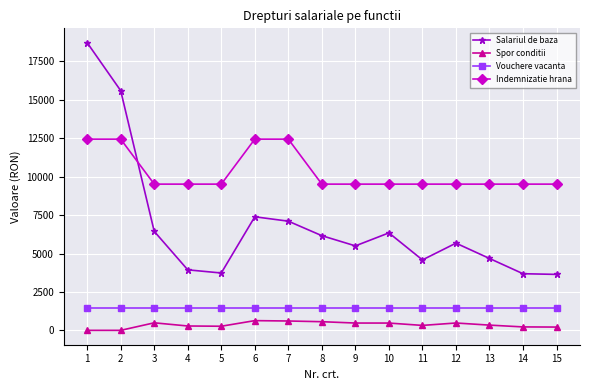

True or false: Salariul de baza and Spor conditii cross at least once.

False